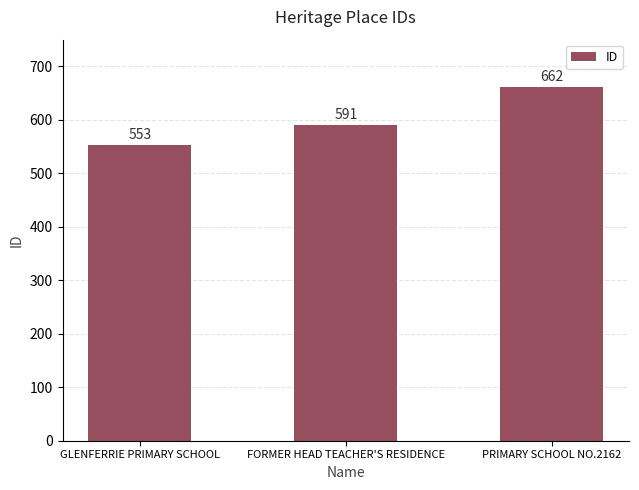

How many values are below 591?

1